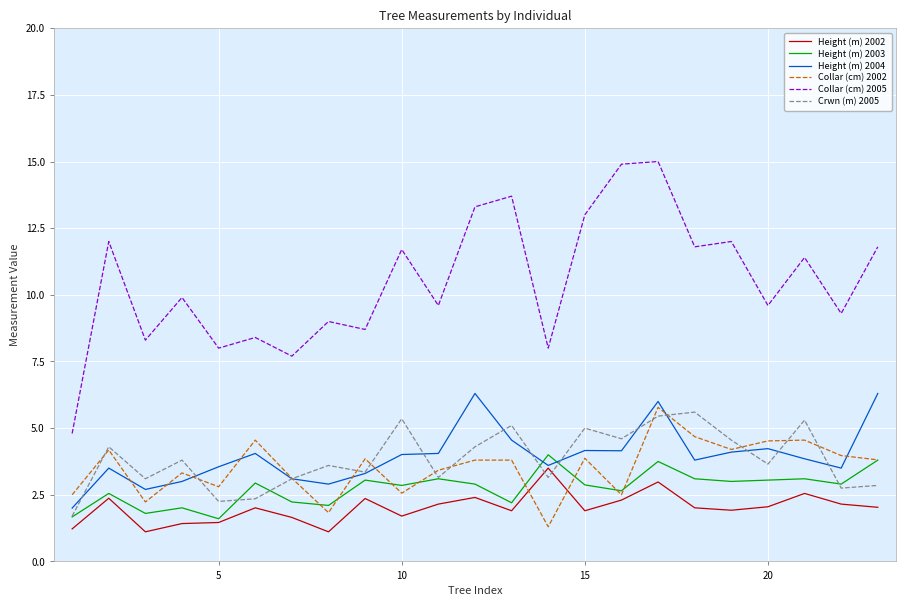

Which series has the largest total across all categories?

Collar (cm) 2005